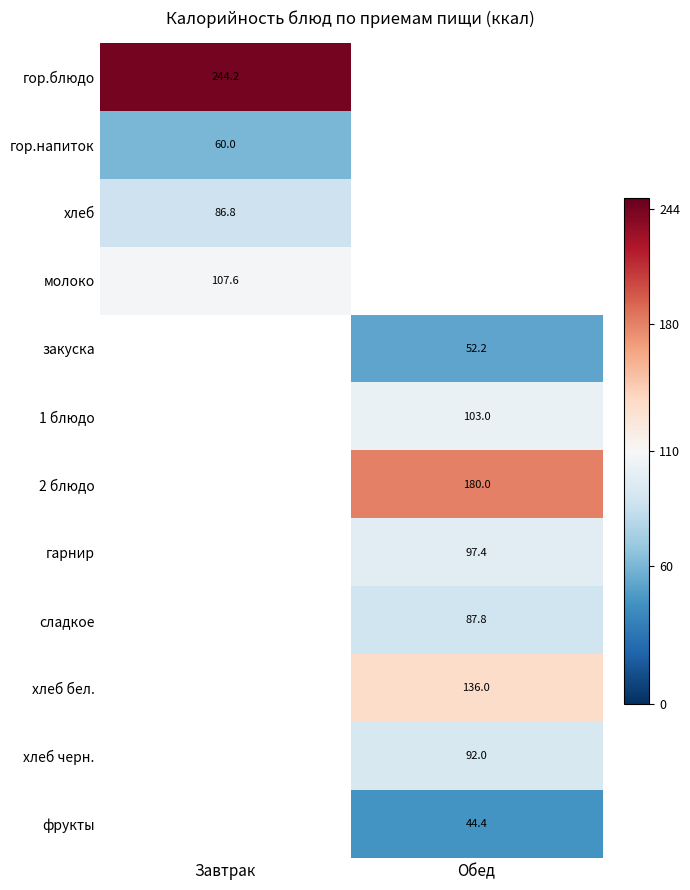

The сладкое series shows 87.8 at Обед. True or false?

True